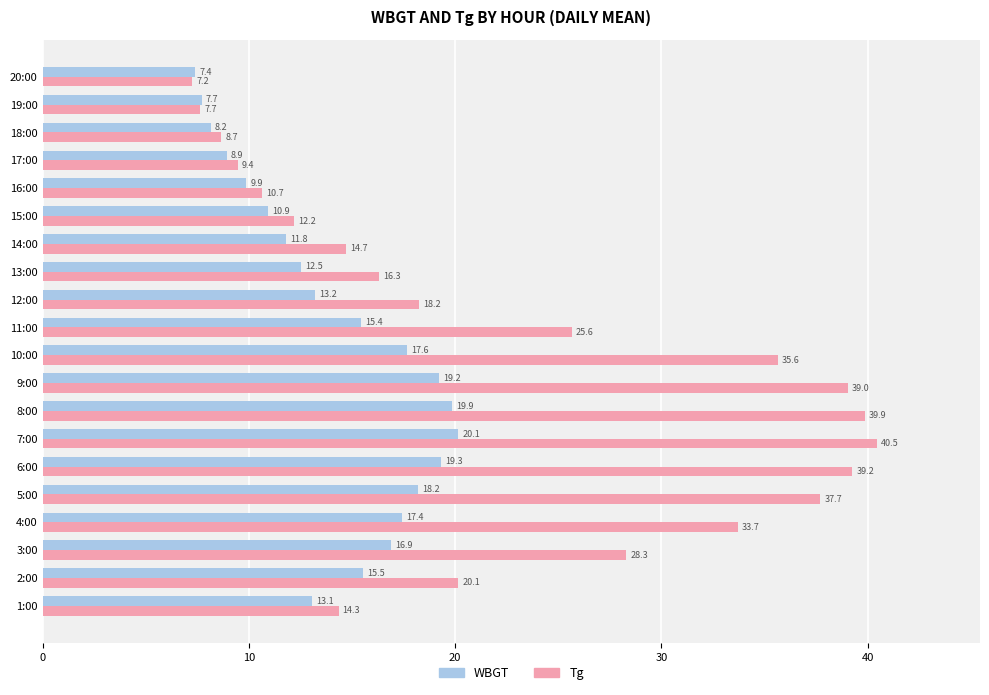

Read the Tg value at 2:00.

20.1